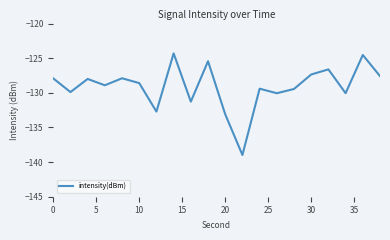

What is the greatest value displayed?

-124.3